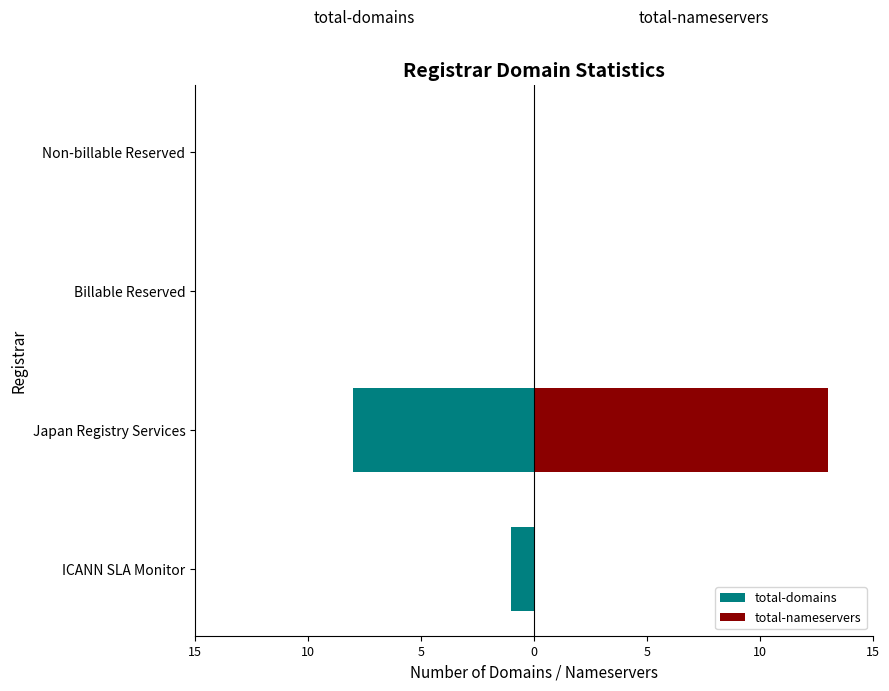

Which series has the largest range (max minus min)?

total-nameservers